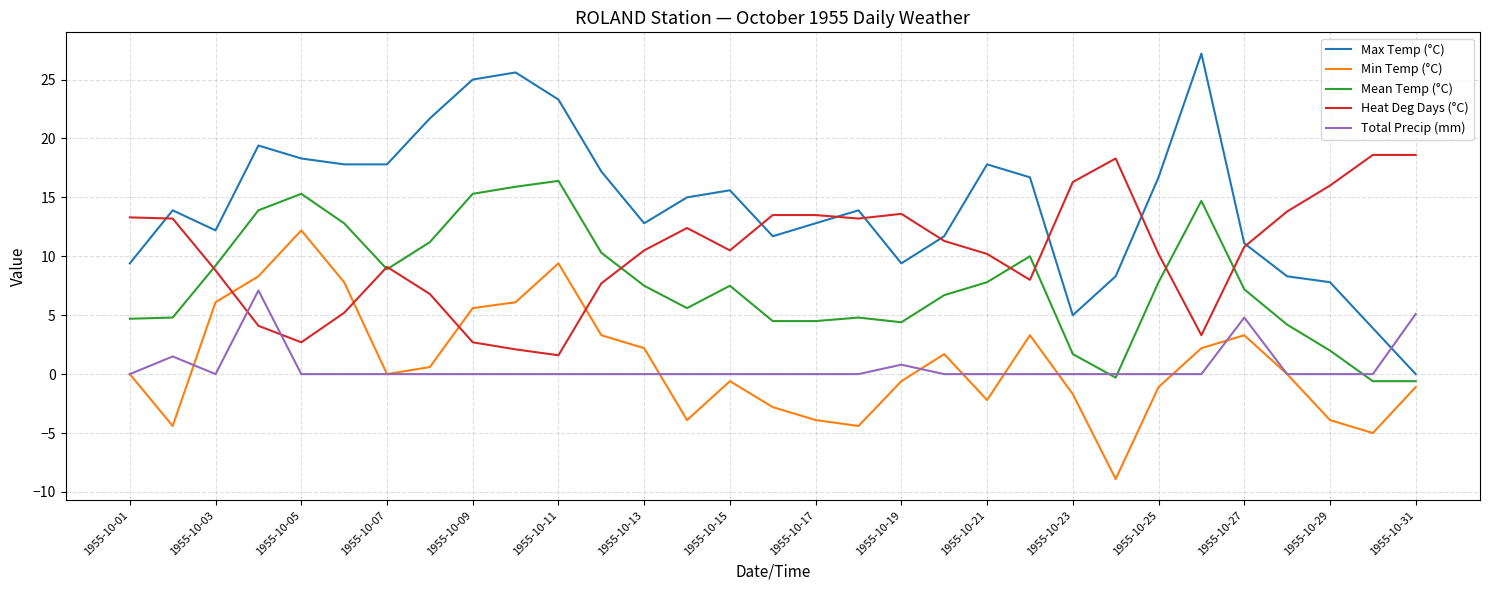

Which series has the largest total across all categories?

Max Temp (°C)